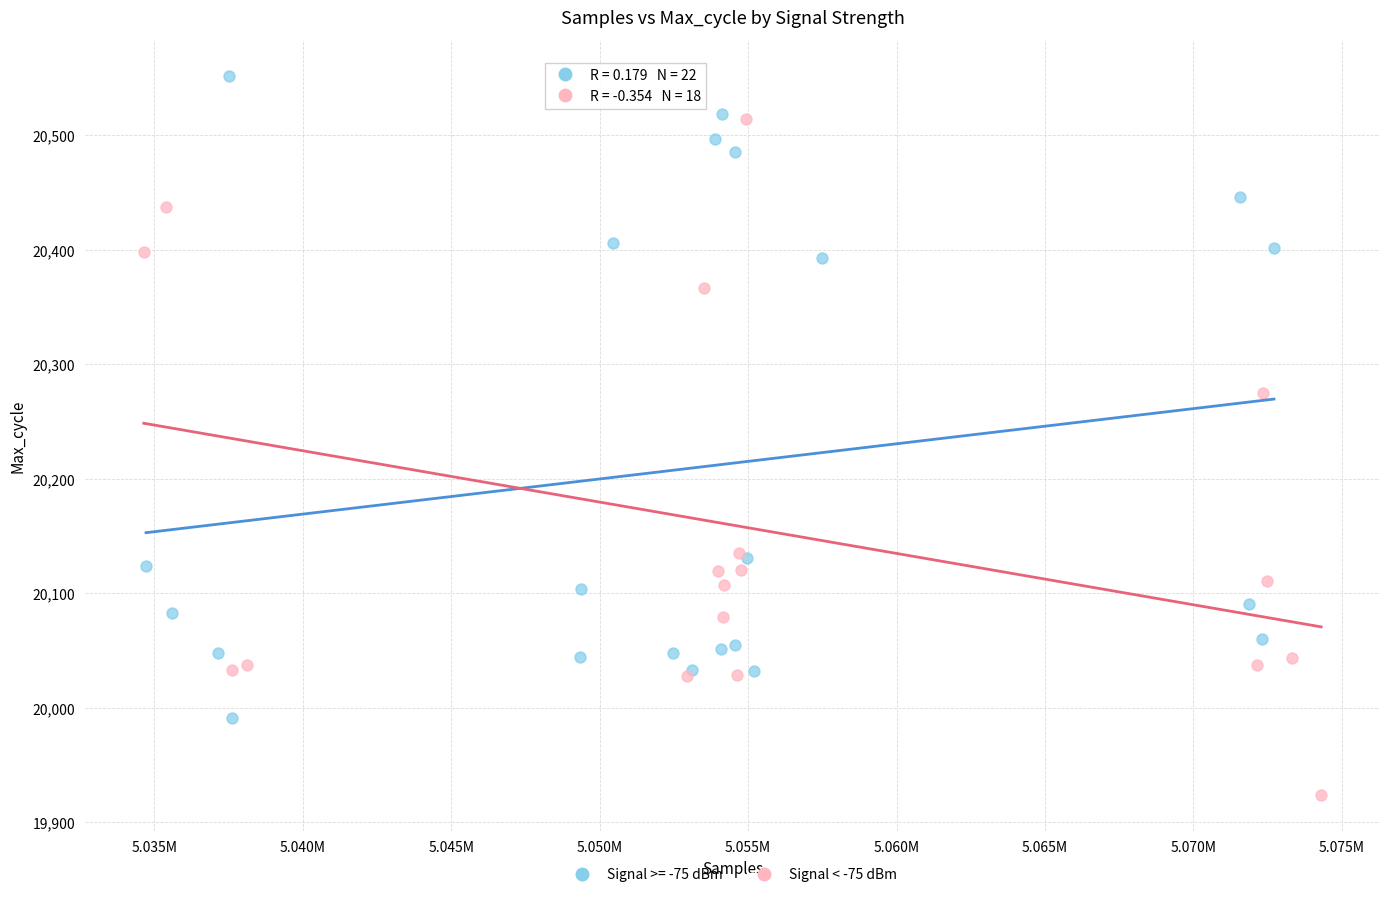

Which series reaches the maximum Y coordinate?

Signal >= -75 dBm